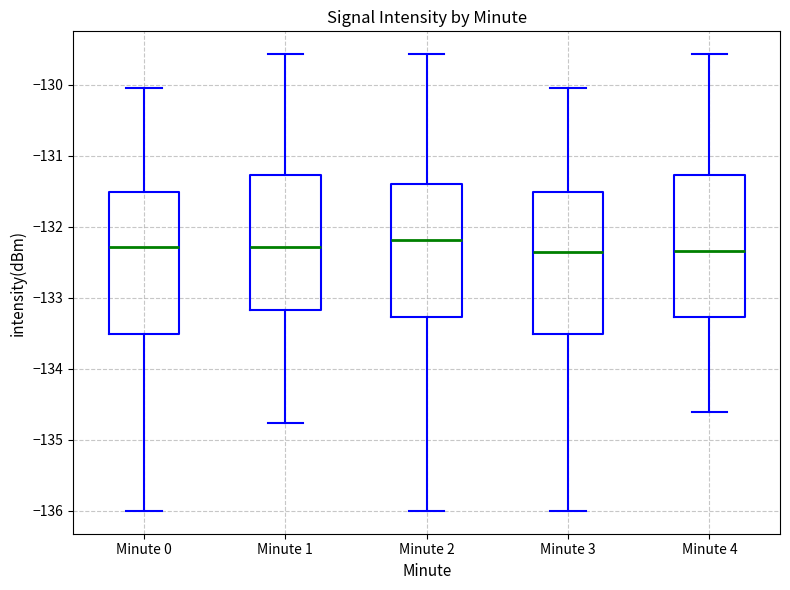

Reading left to right, read every box against the y-axis: the position of its median line, the range the box covers, and the ends of its whiskers. The values are not printed on the chart, so give them approximately, as read against the axis.

Minute 0: median -132.3, box -133.5 to -131.5, whiskers -136.0 to -130.0
Minute 1: median -132.3, box -133.2 to -131.3, whiskers -134.8 to -129.6
Minute 2: median -132.2, box -133.3 to -131.4, whiskers -136.0 to -129.6
Minute 3: median -132.4, box -133.5 to -131.5, whiskers -136.0 to -130.0
Minute 4: median -132.3, box -133.3 to -131.3, whiskers -134.6 to -129.6